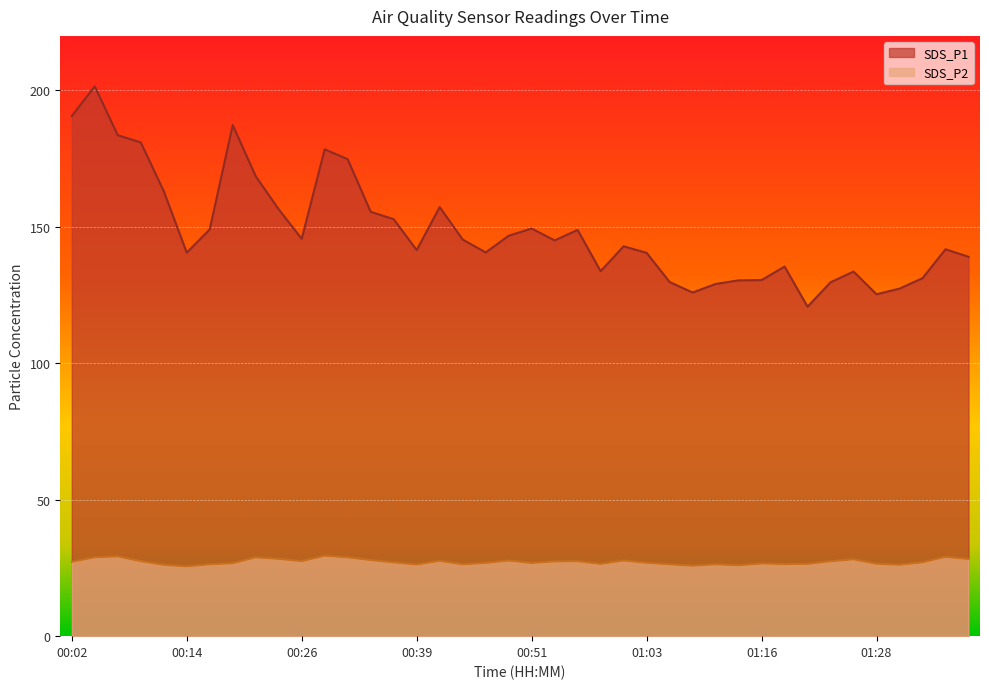

Which series changed the most between 00:56 and 01:18?

SDS_P1